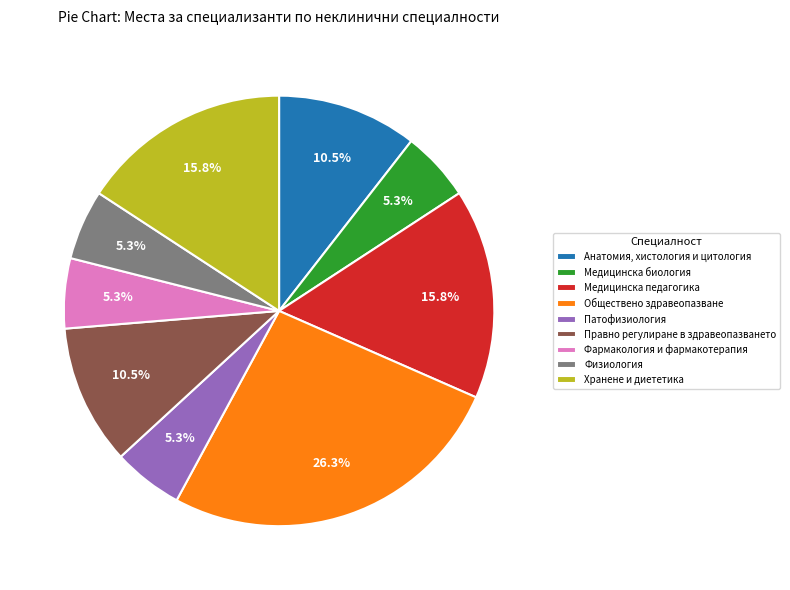

Between Правно регулиране в здравеопазването and Медицинска биология, which is larger?

Правно регулиране в здравеопазването